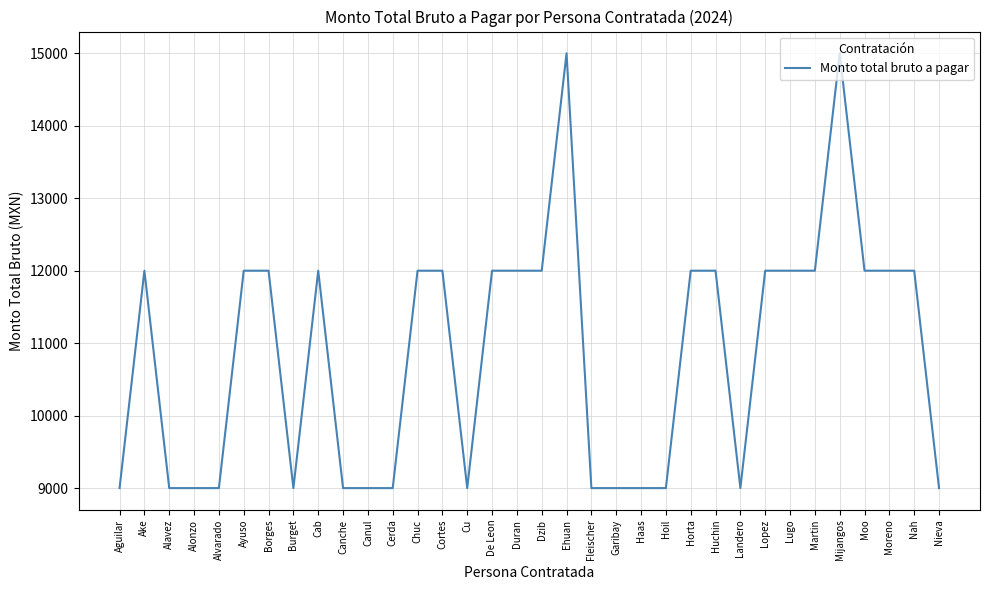

Reading left to right, transcribe all the data shown in this chart.

Aguilar=9000	Ake=12000	Alavez=9000	Alonzo=9000	Alvarado=9000	Ayuso=12000	Borges=12000	Burget=9000	Cab=12000	Canche=9000	Canul=9000	Cerda=9000	Chuc=12000	Cortes=12000	Cu=9000	De Leon=12000	Duran=12000	Dzib=12000	Ehuan=15000	Fleischer=9000	Garibay=9000	Haas=9000	Hoil=9000	Horta=12000	Huchin=12000	Landero=9000	Lopez=12000	Lugo=12000	Martin=12000	Mijangos=15000	Moo=12000	Moreno=12000	Nah=12000	Nieva=9000